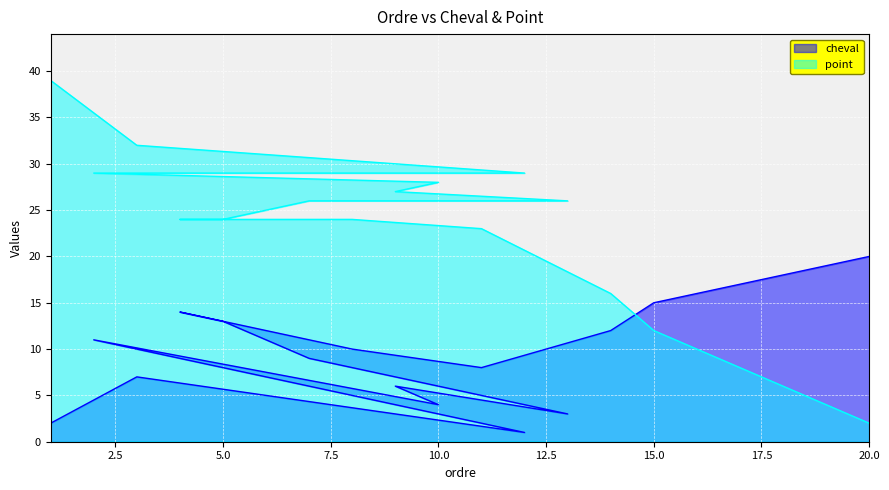

Which series has the largest total across all categories?

point